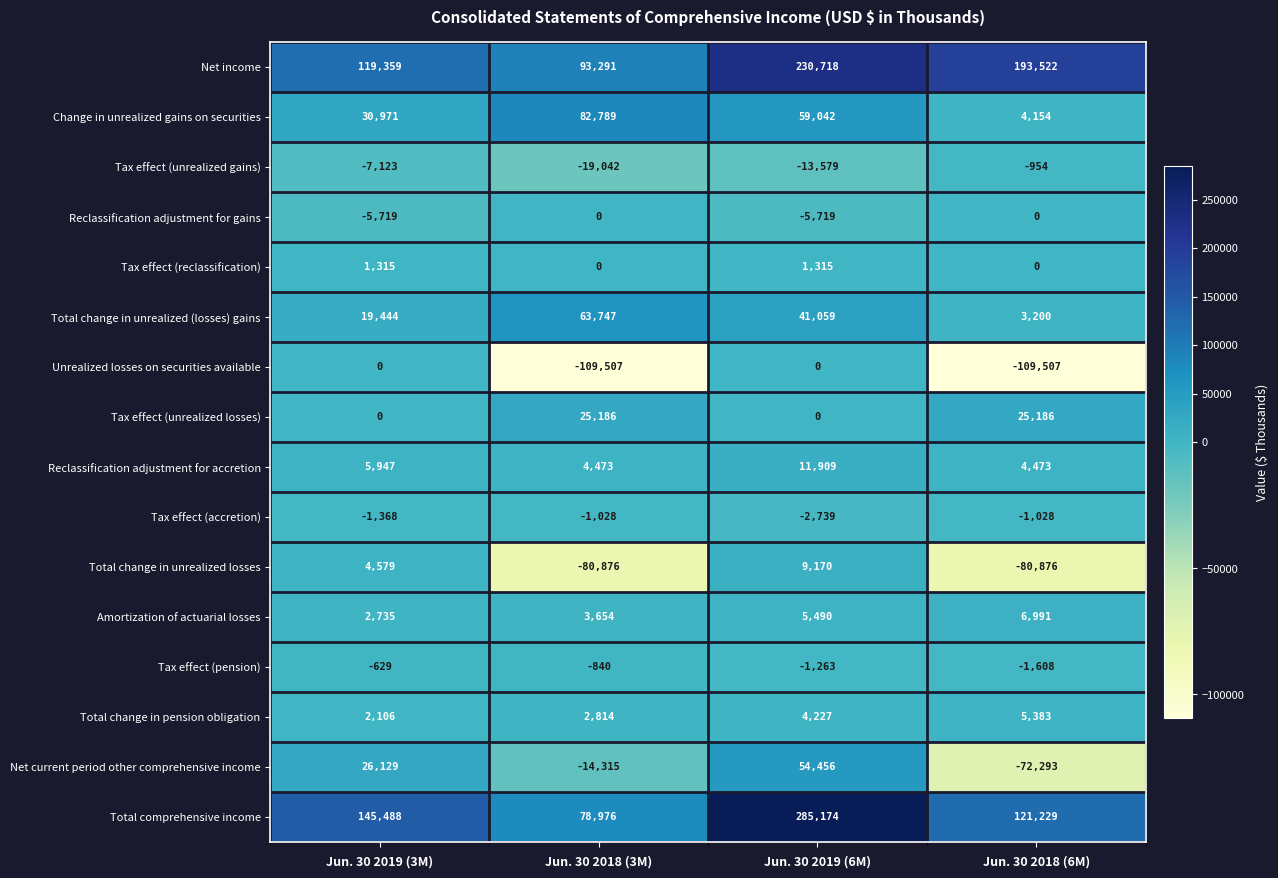

What is the difference between the highest and lowest values at Jun. 30 2019 (3M)?

152611